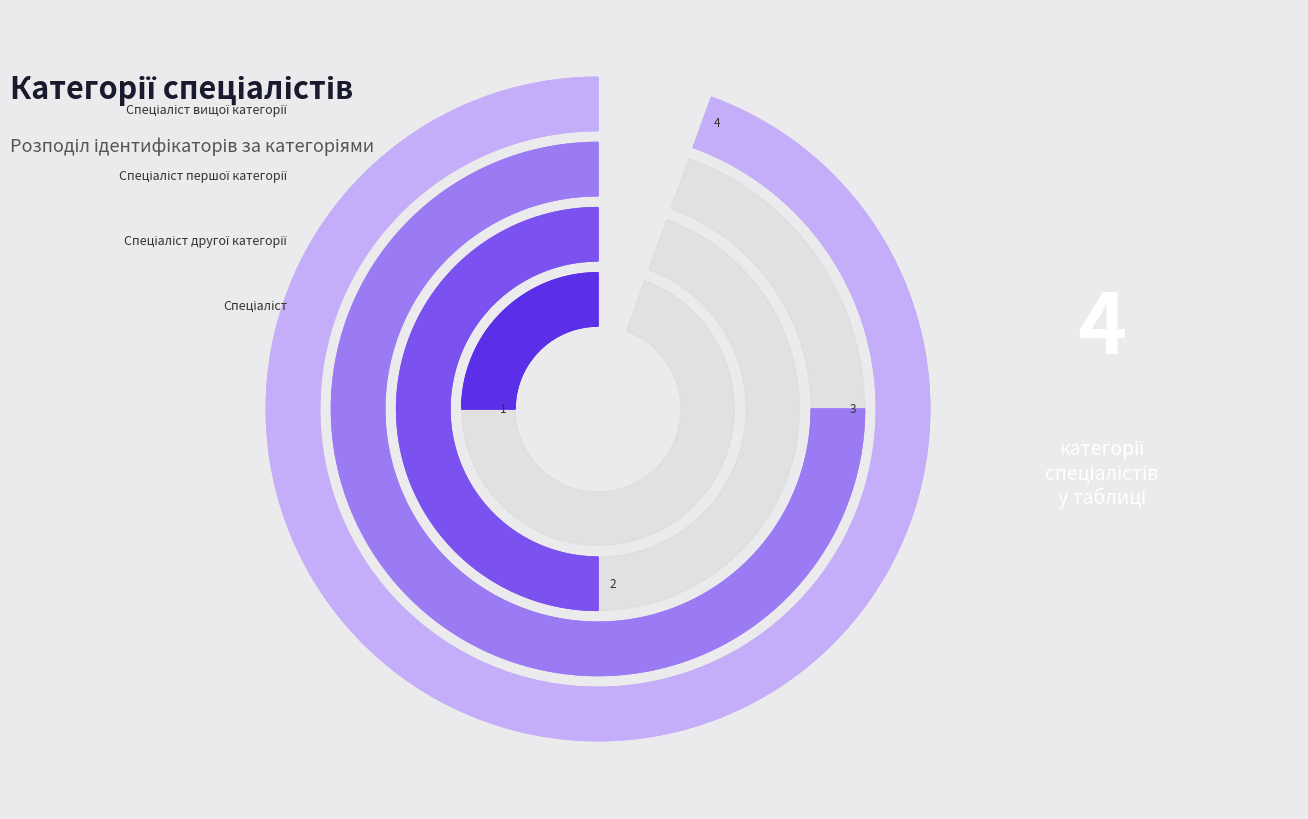

To the nearest percent, what portion does Спеціаліст першої категорії represent?

30%